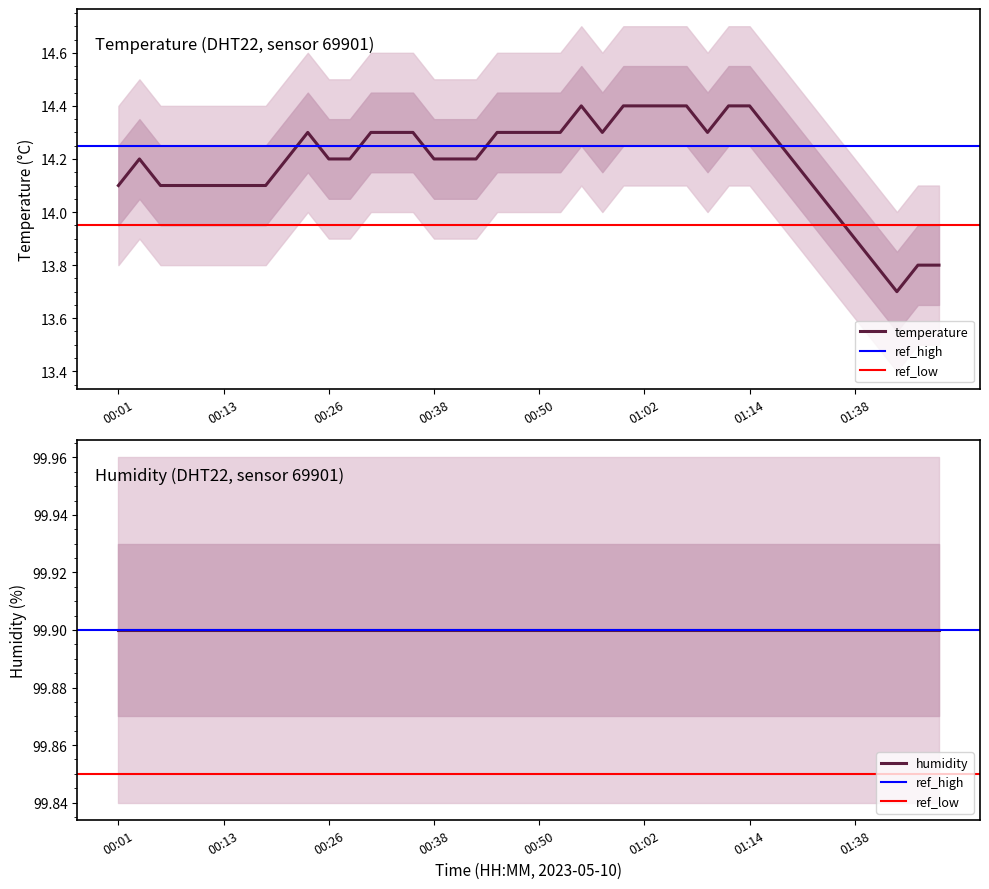

Reading left to right, what are all the values shown in this chart?

00:01=14.1	00:04=14.2	00:06=14.1	00:09=14.1	00:11=14.1	00:13=14.1	00:16=14.1	00:18=14.1	00:21=14.2	00:23=14.3	00:26=14.2	00:28=14.2	00:30=14.3	00:33=14.3	00:35=14.3	00:38=14.2	00:40=14.2	00:43=14.2	00:45=14.3	00:48=14.3	00:50=14.3	00:52=14.3	00:55=14.4	00:57=14.3	01:00=14.4	01:02=14.4	01:05=14.4	01:07=14.4	01:10=14.3	01:12=14.4	01:14=14.4	01:17=14.3	01:19=14.2	01:25=14.1	01:32=14.0	01:38=13.9	01:46=13.8	01:49=13.7	01:51=13.8	01:54=13.8